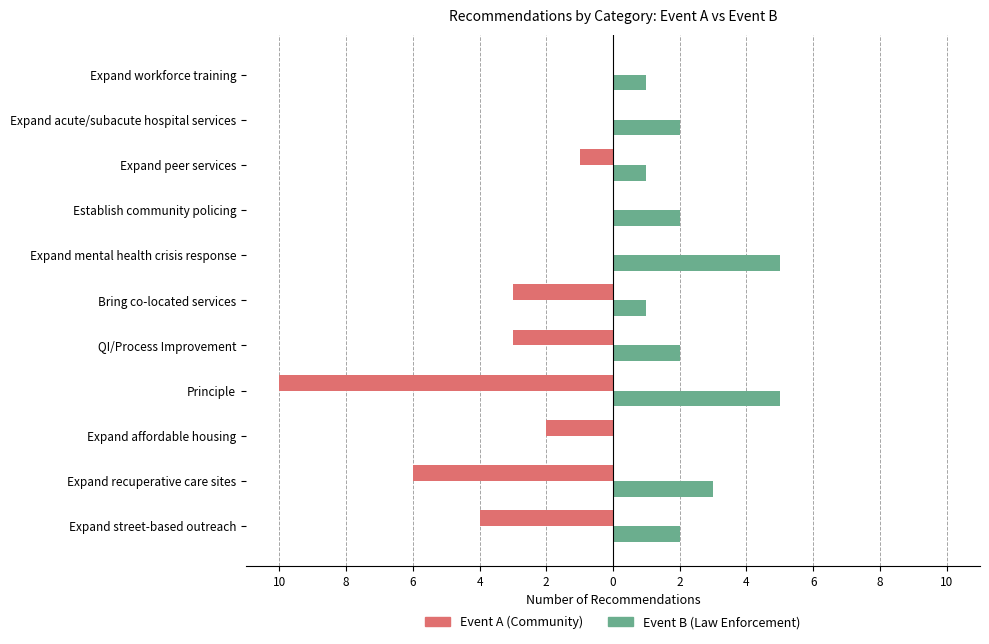

Which series has the largest range (max minus min)?

Event A (Community)